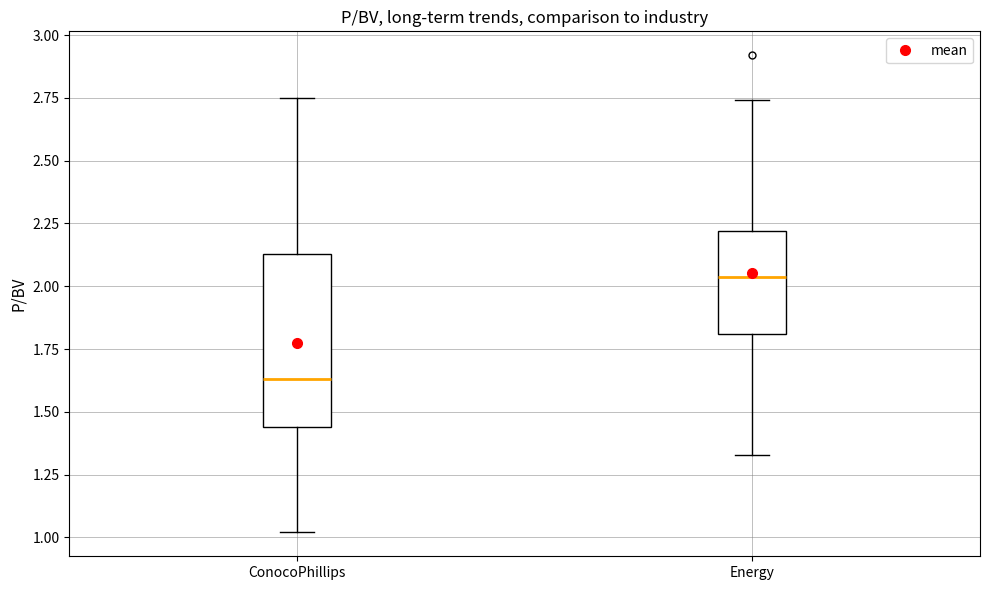

Which box has the highest median line?

Energy